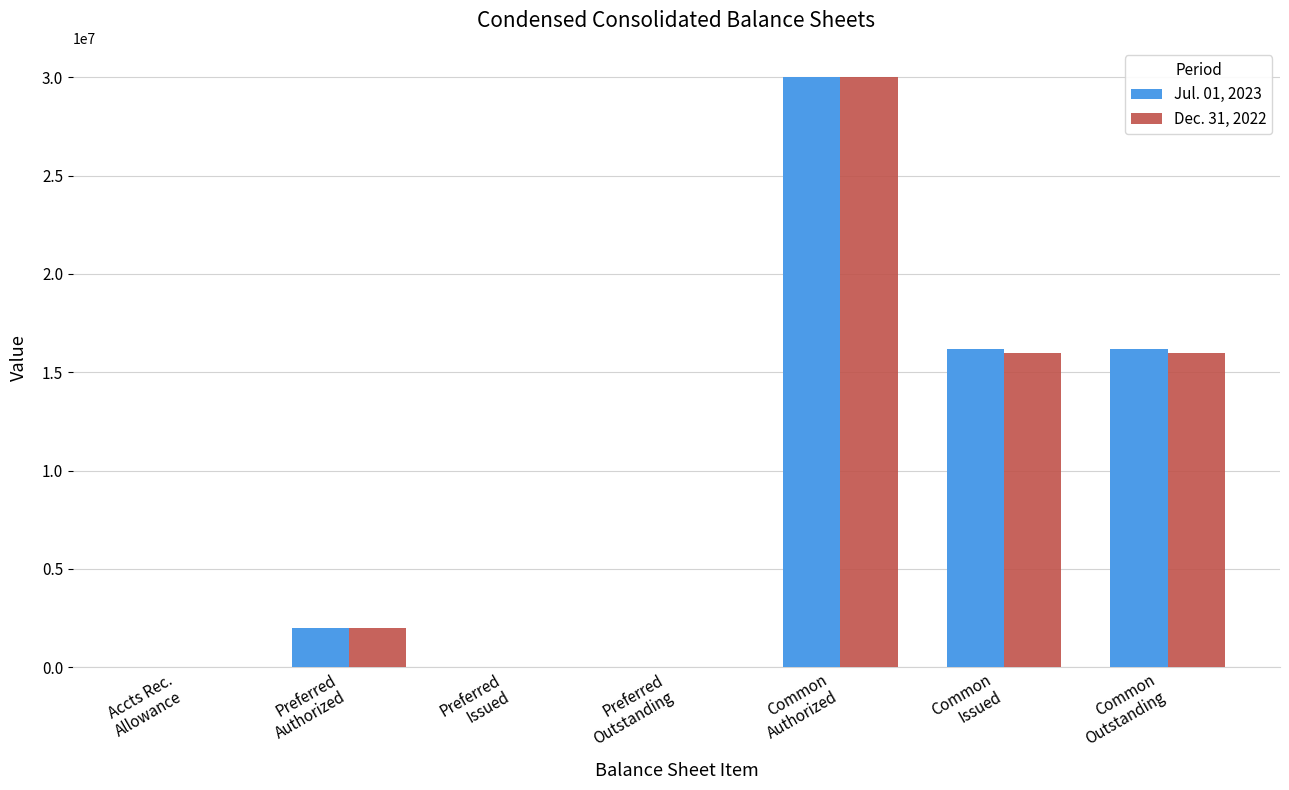

How many distinct data groups are displayed?

2